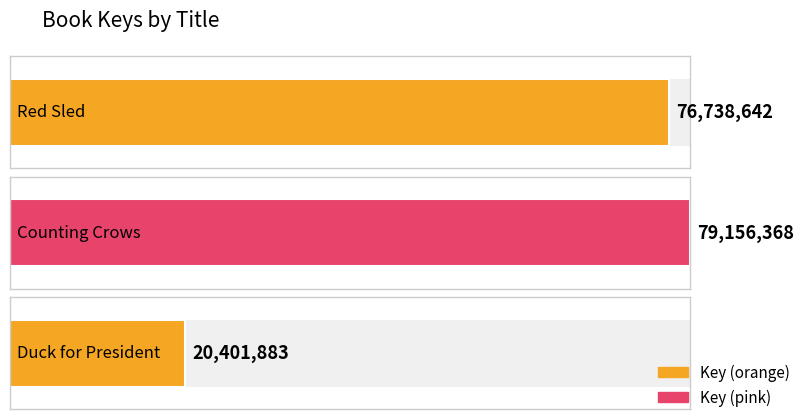

List the labels in order of value, largest first.

Counting Crows, Red Sled, Duck for President